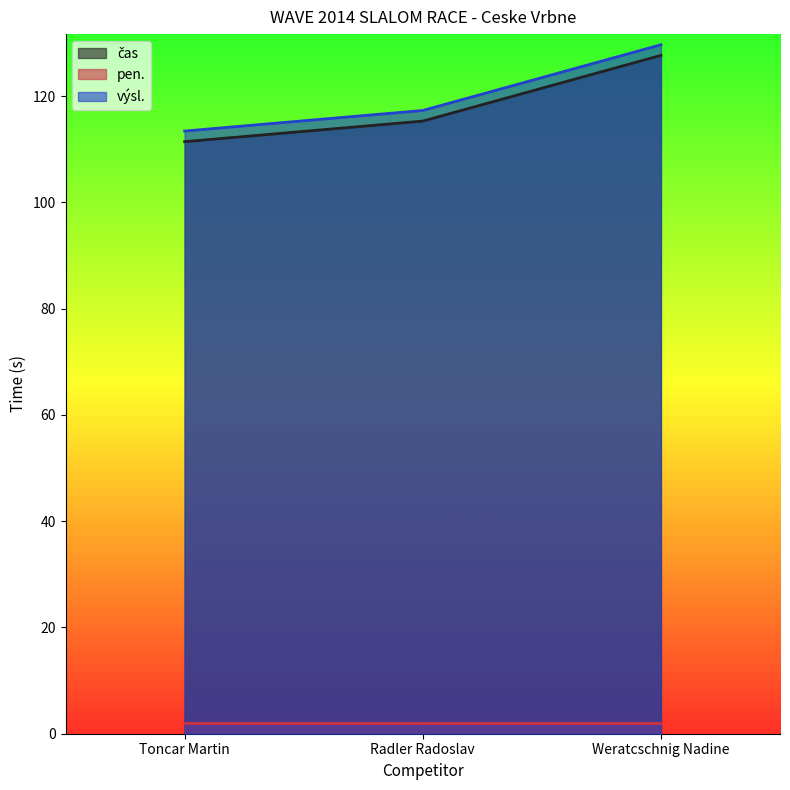

True or false: výsl. has a value of 55.0 at Toncar Martin.

False